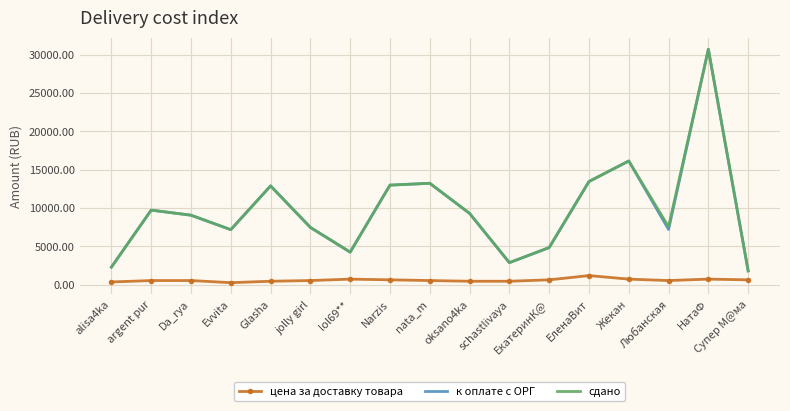

At how many categories does at least one series exceed 21420?

1